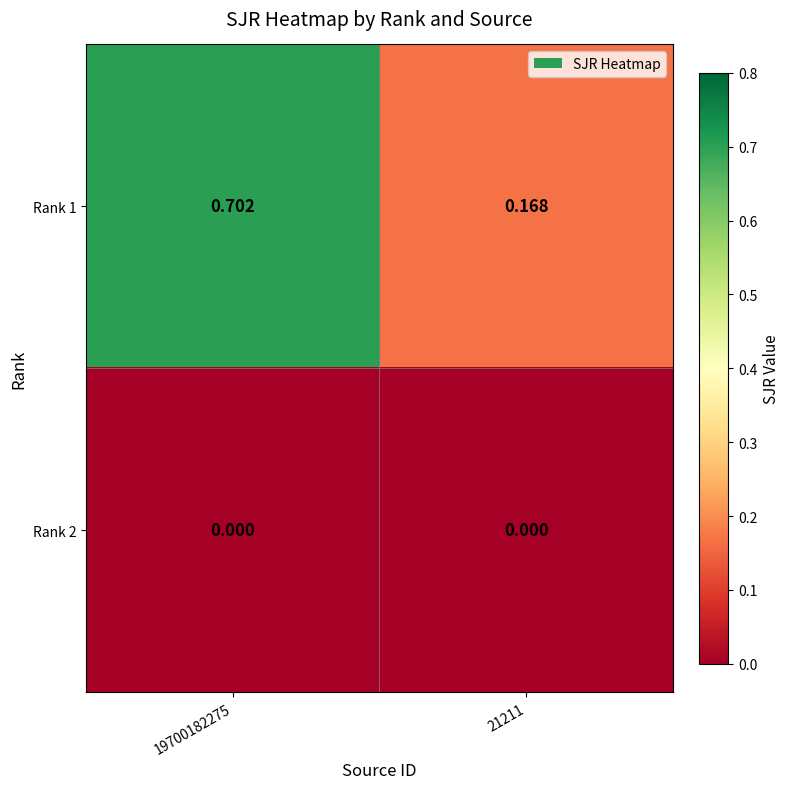

Which series has the widest spread of values?

Rank 1